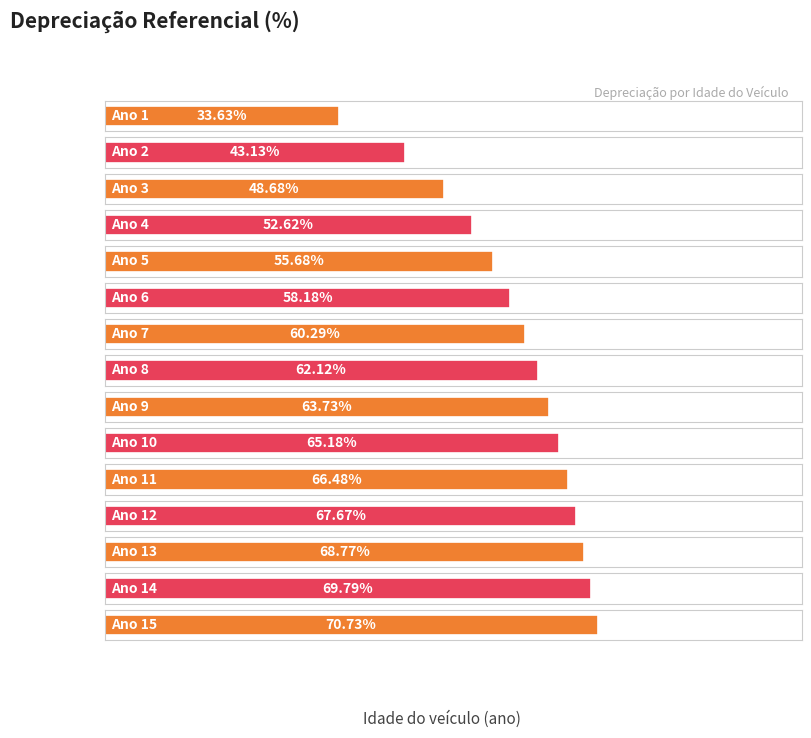

Between 5 and 12, which is larger?

12